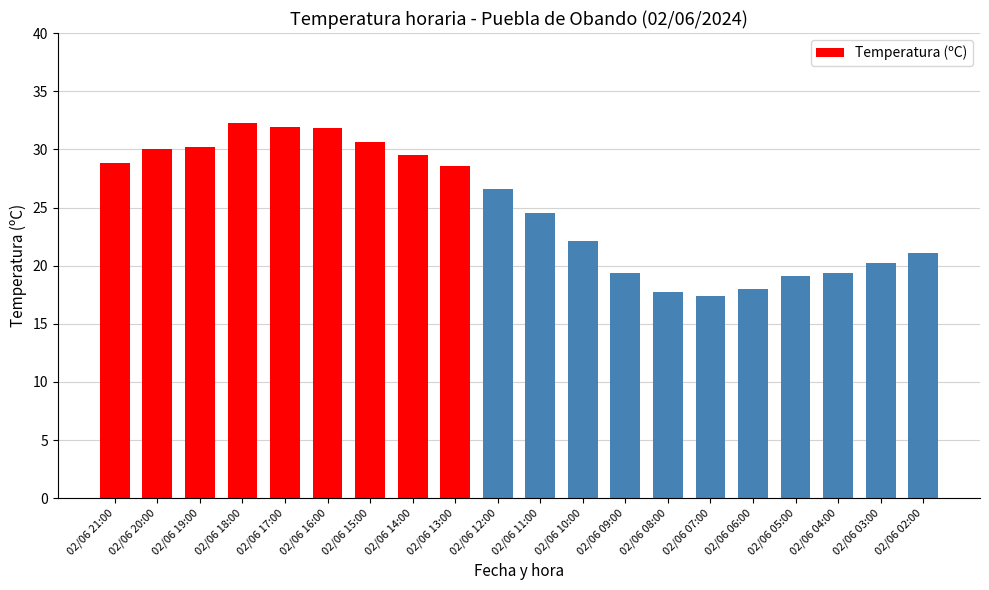

What is the value of the 2nd bar from the left?

30.0